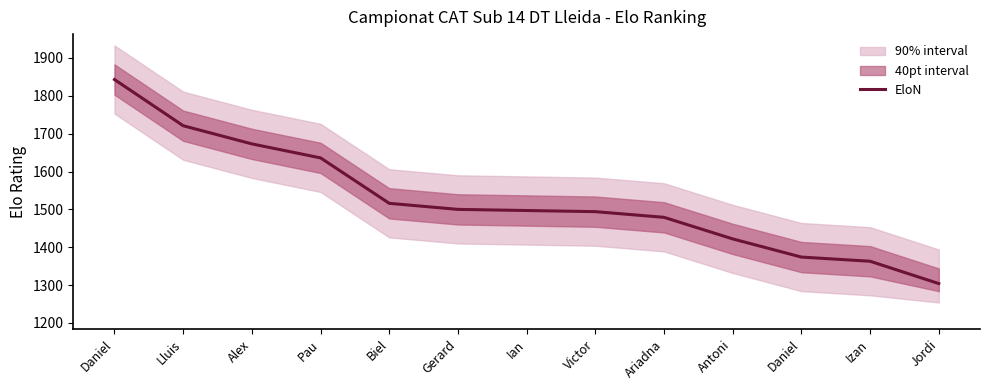

Reading right to left, list all the values displayed in this chart.

Jordi=1304	Izan=1363	Daniel=1374	Antoni=1422	Ariadna=1479	Victor=1494	Ian=1497	Gerard=1500	Biel=1516	Pau=1636	Alex=1673	Lluis=1721	Daniel=1843